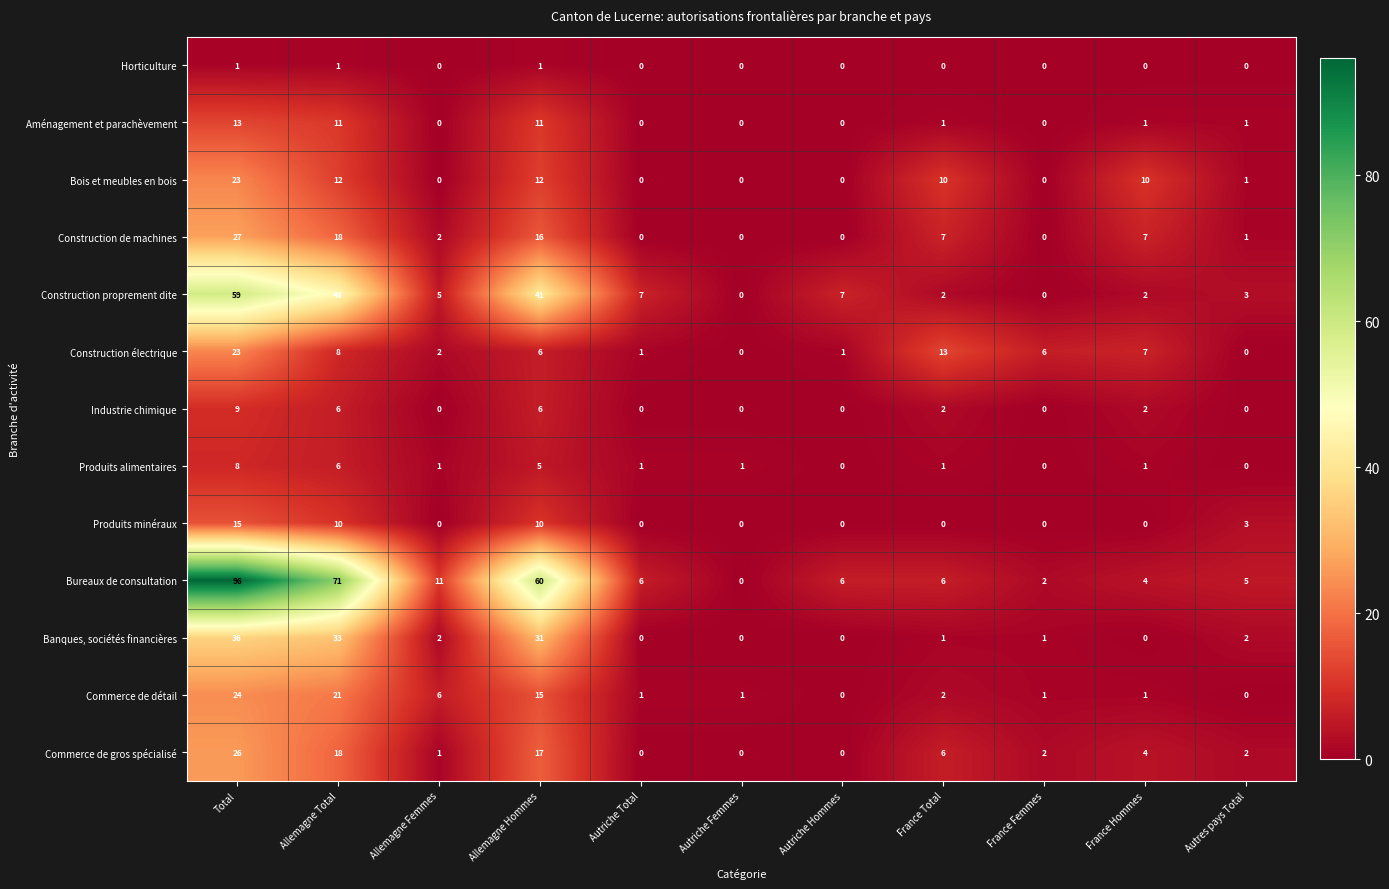

The Industrie chimique series shows 0 at Autriche Hommes. True or false?

True